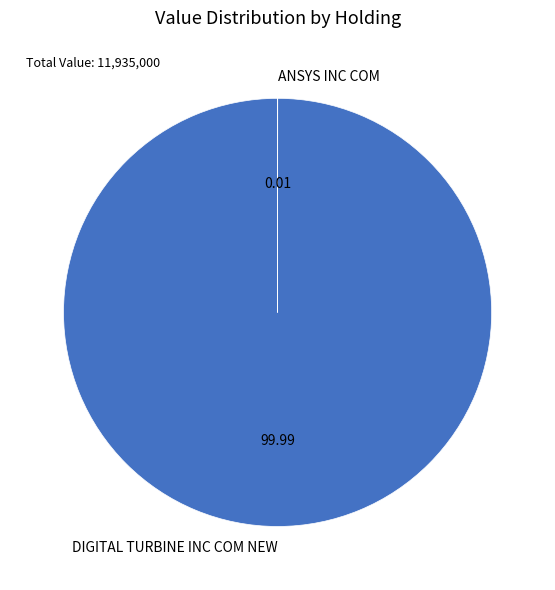

Does DIGITAL TURBINE INC COM NEW represent more than half of the total?

Yes